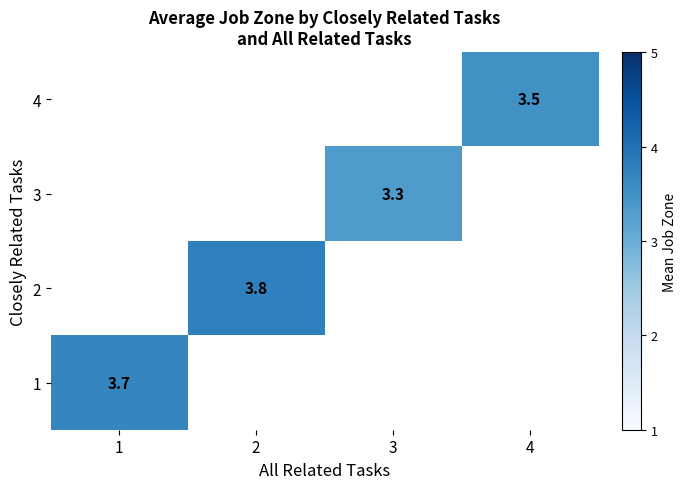

Count the number of categories in the chart.

4